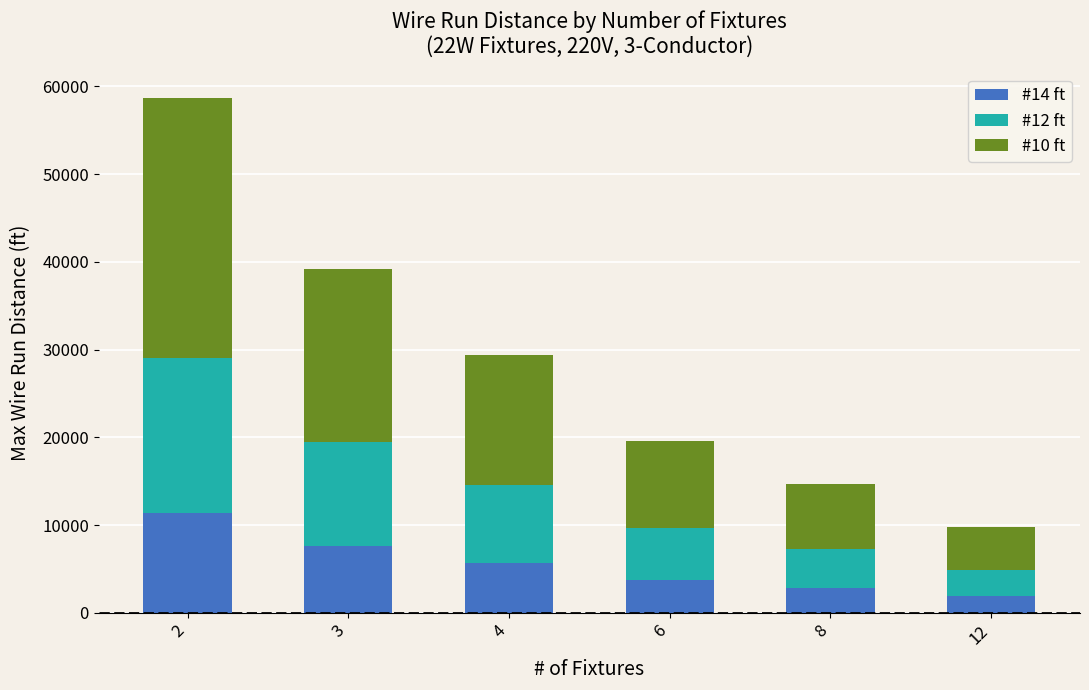

What is the lowest value of the #14 ft series?

1900